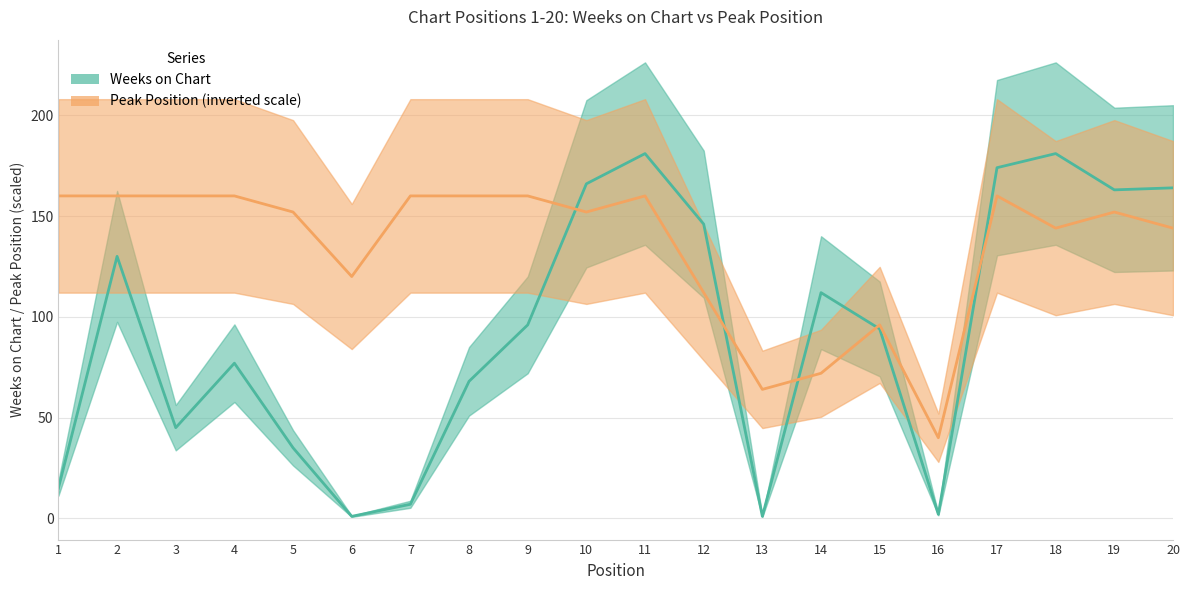

The Peak Position series shows 160 at 9. True or false?

True